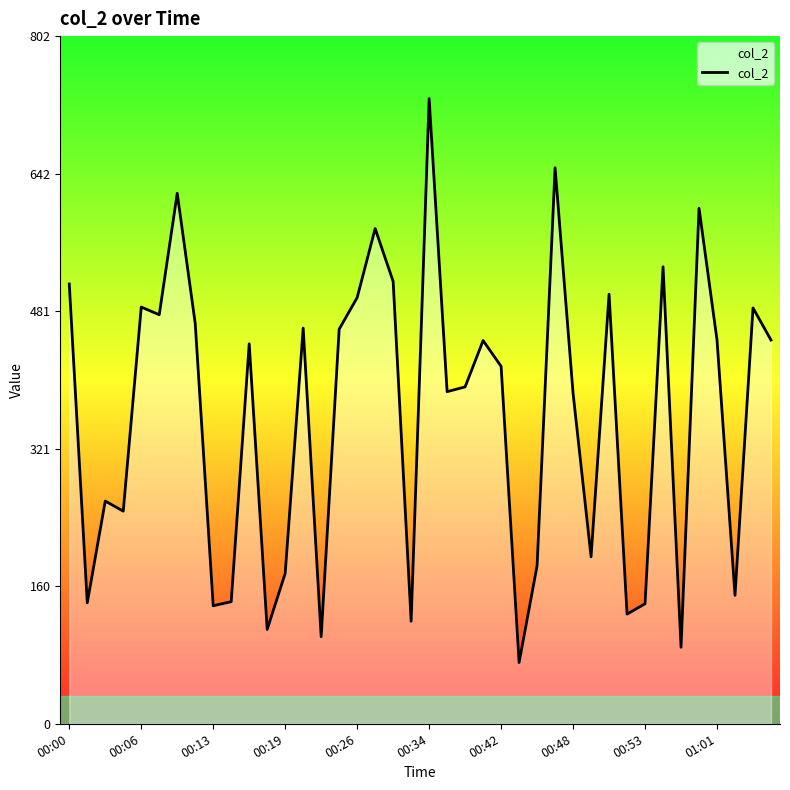

What is the greatest value displayed?

729.2